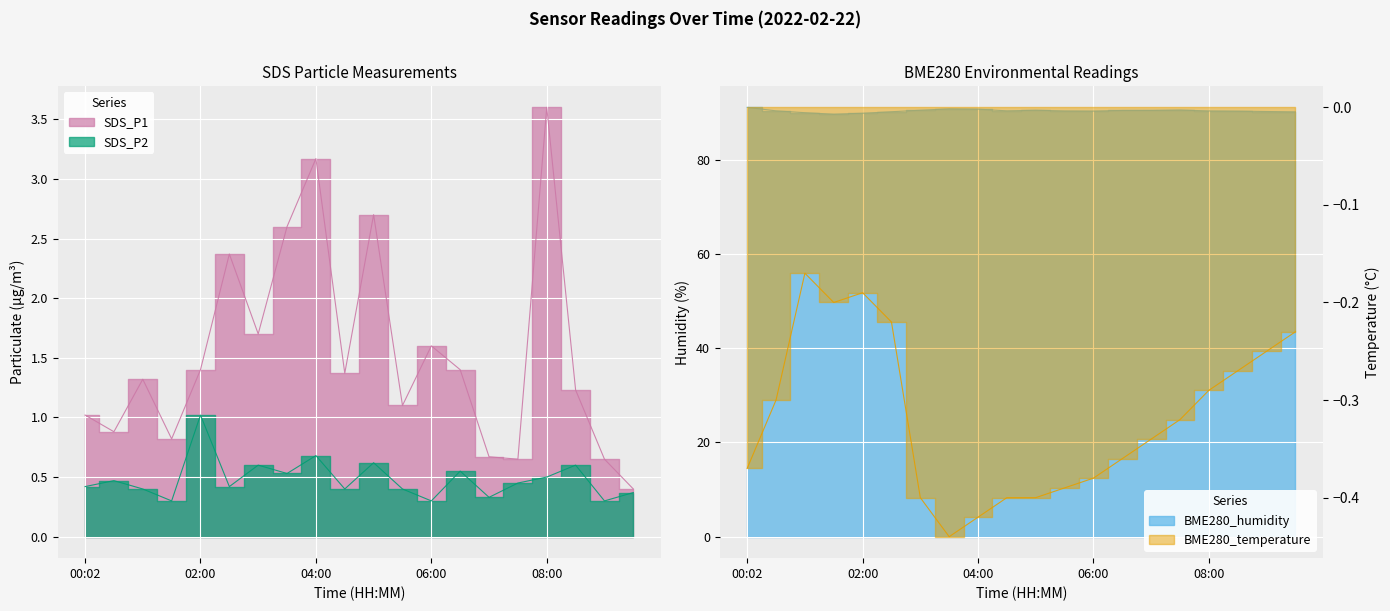

What is the highest value of the SDS_P2 series?

1.0